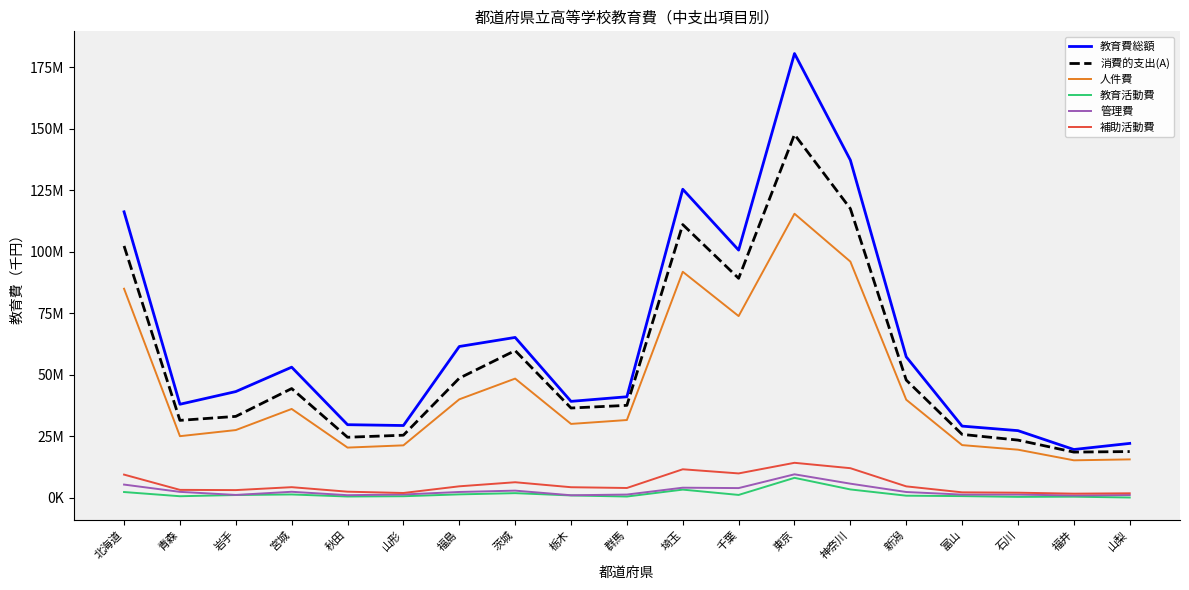

True or false: 教育活動費 and 教育費総額 cross at least once.

False